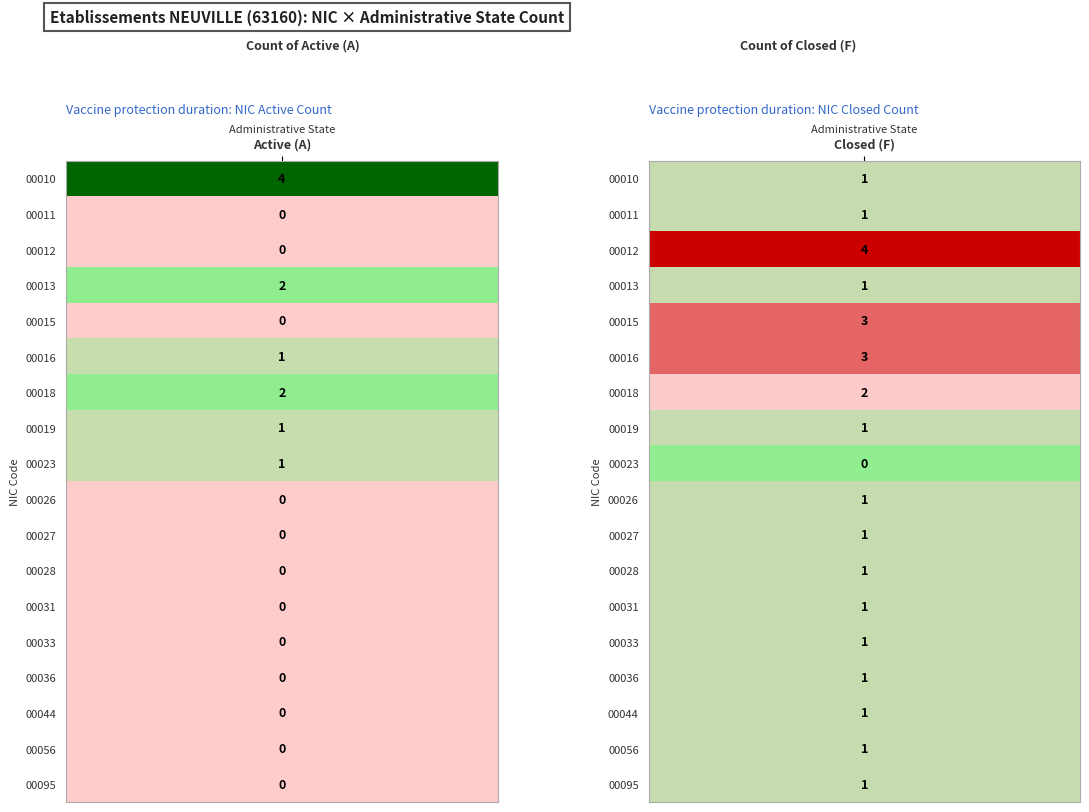

Which series has the largest total across all categories?

F